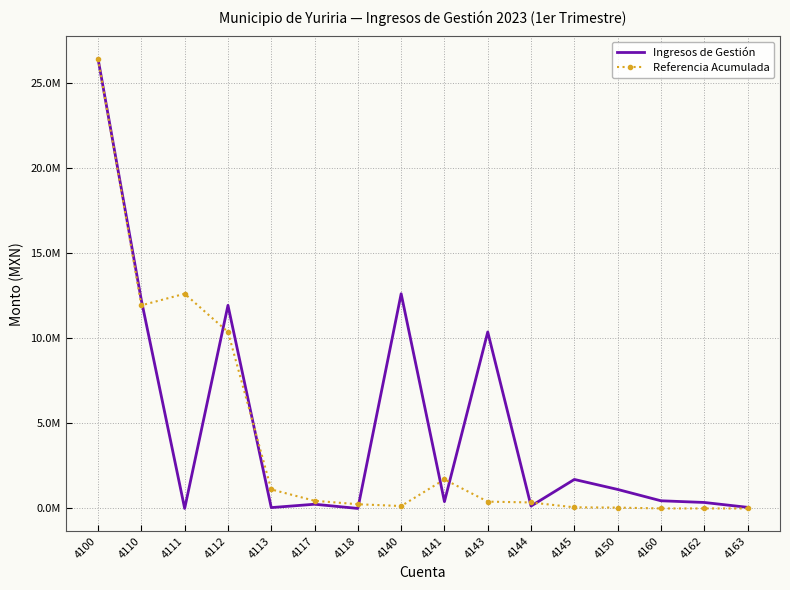

What is the maximum value shown in the chart?

26411988.6